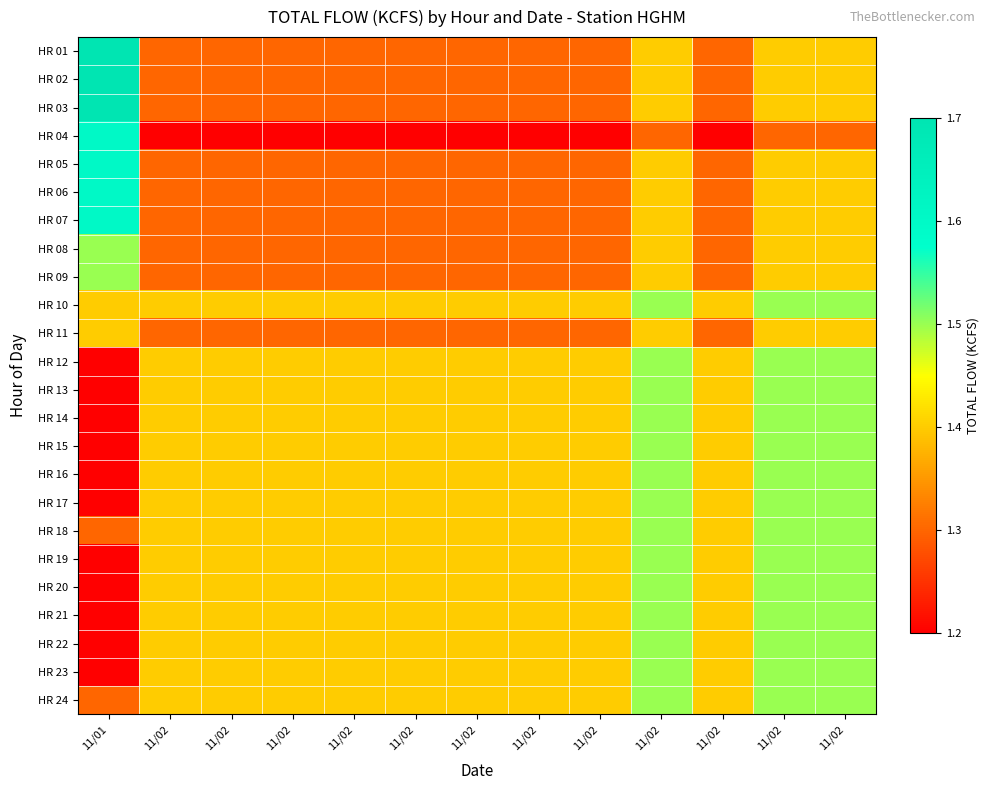

What is the minimum value shown in the chart?

1.2